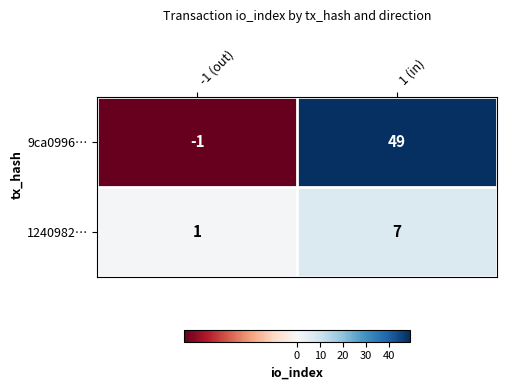

Is the value of 9ca0996… at 1 (in) greater than the value of 1240982… at -1 (out)?

Yes